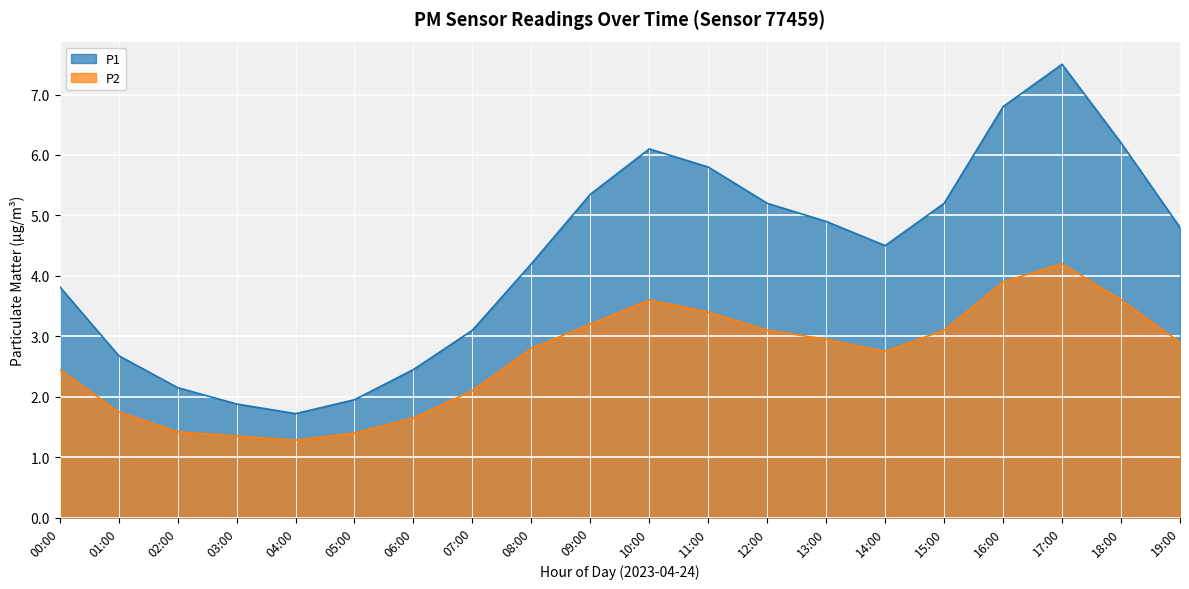

True or false: P1 and P2 cross at least once.

False